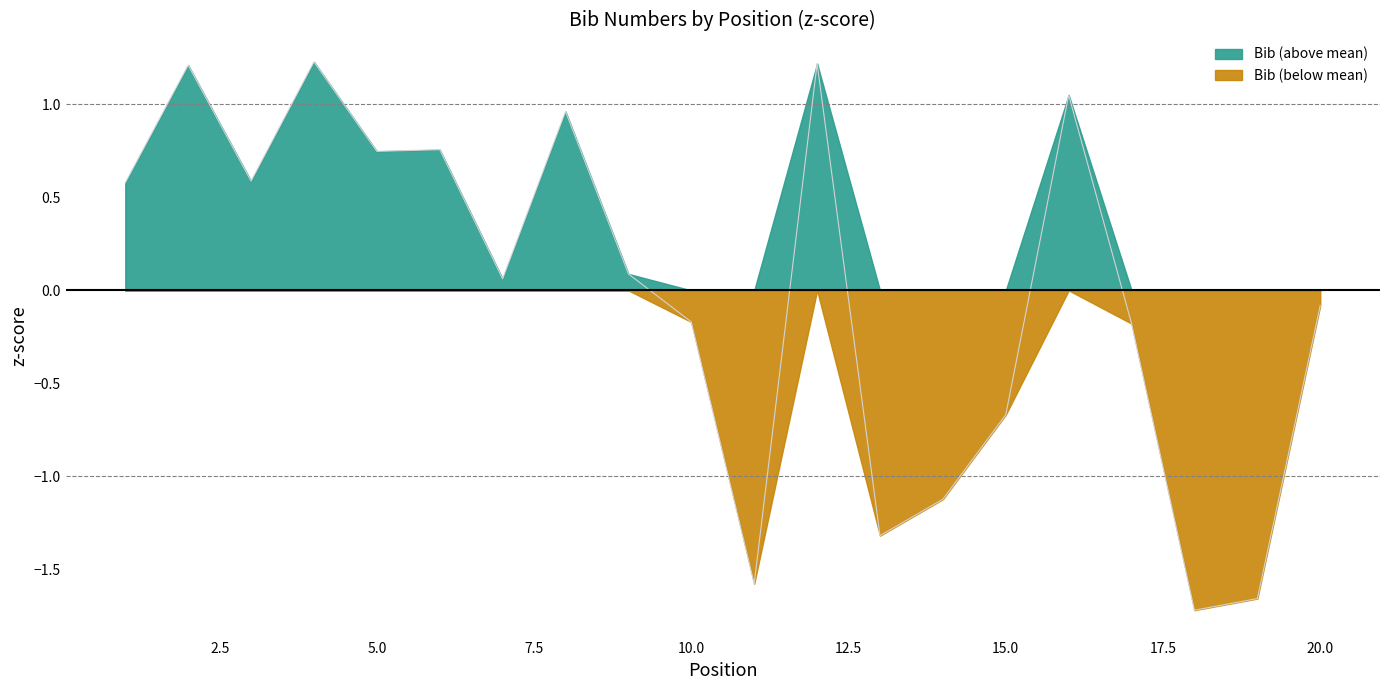

Reading left to right, transcribe all the data shown in this chart.

1=0.6	2=1.2	3=0.6	4=1.2	5=0.7	6=0.8	7=0.1	8=1.0	9=0.1	10=-0.2	11=-1.6	12=1.2	13=-1.3	14=-1.1	15=-0.7	16=1.1	17=-0.2	18=-1.7	19=-1.7	20=-0.1